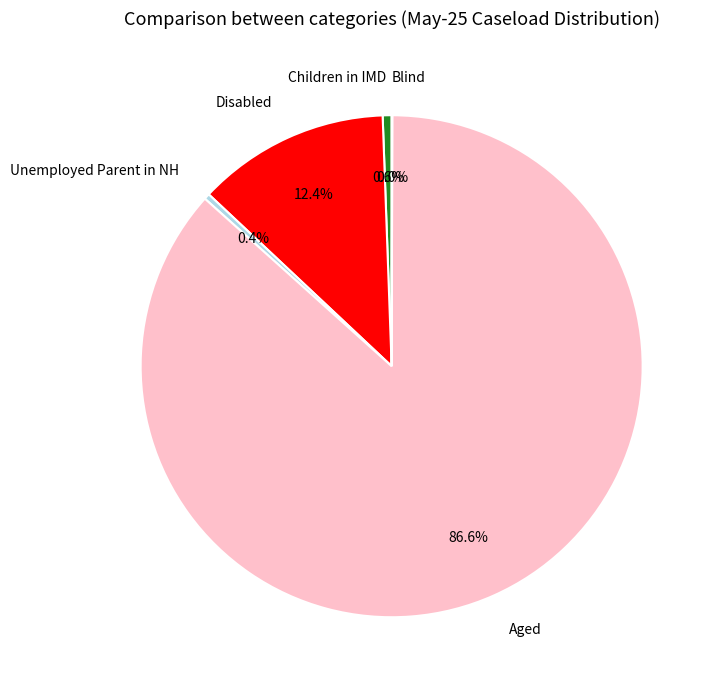

To the nearest percent, what is the average slice percentage?

20%